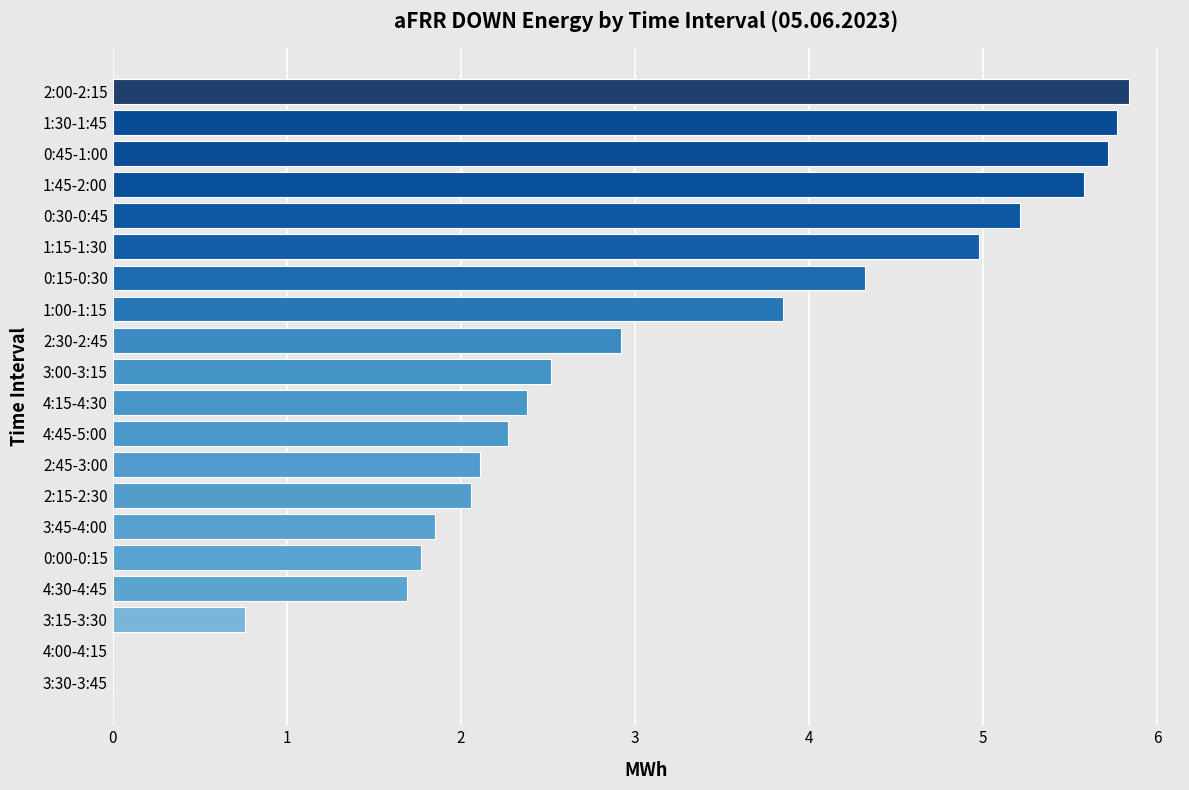

Are the bars horizontal?

Yes